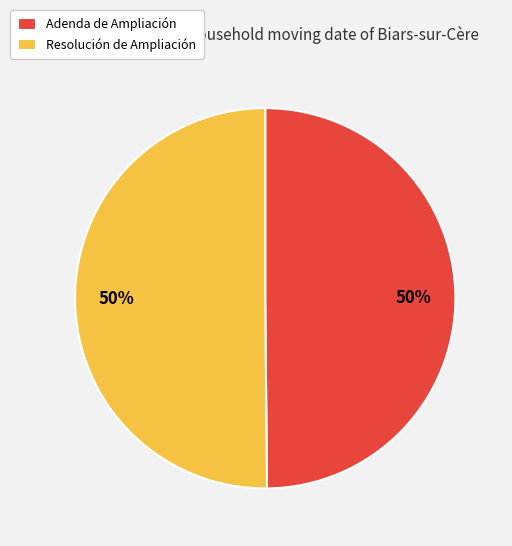

Approximately how many times larger is the value at Adenda de Ampliación compared to Resolución de Ampliación?

1.0